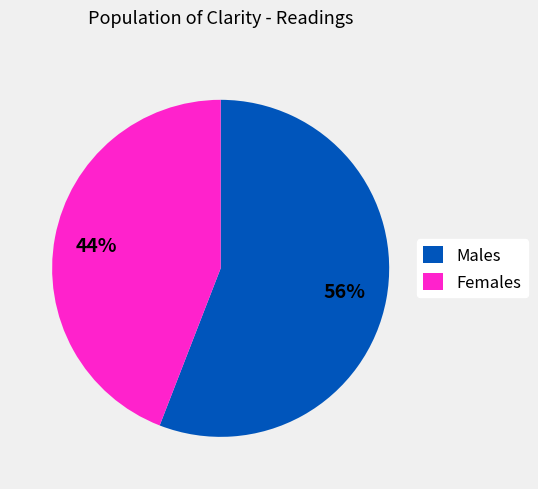

Count the number of slices in the pie.

2